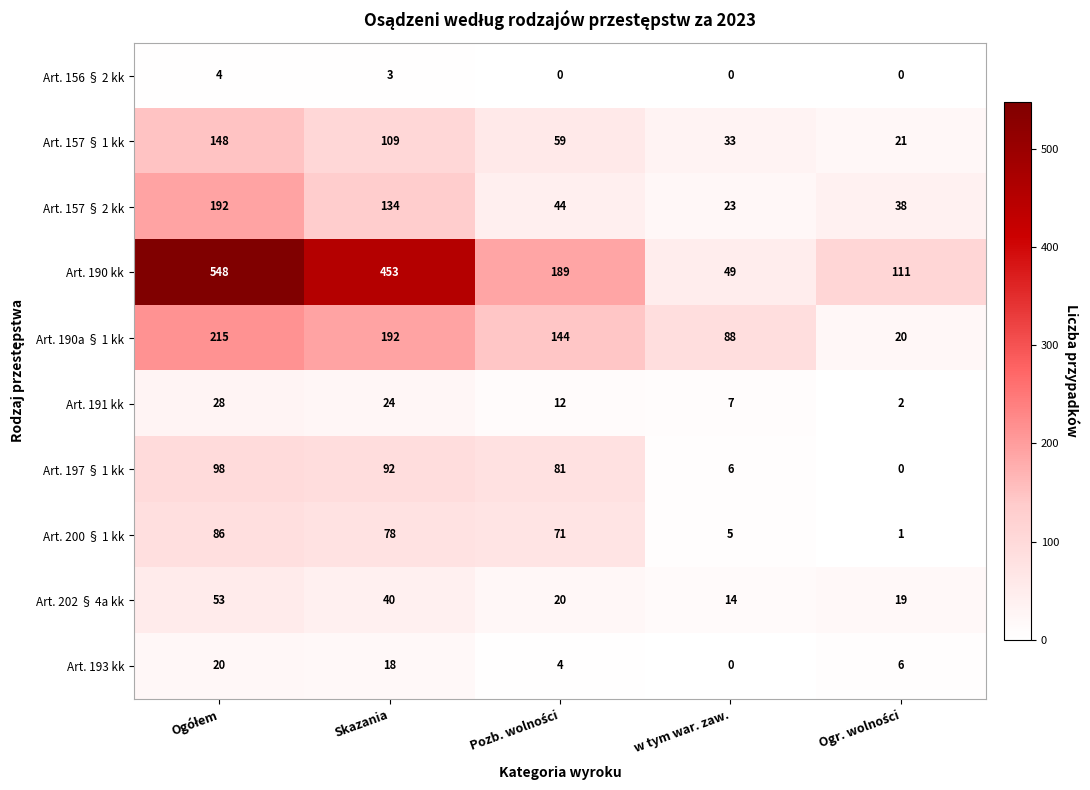

What is the difference between the second highest and second lowest values in the Art. 191 kk series?

17